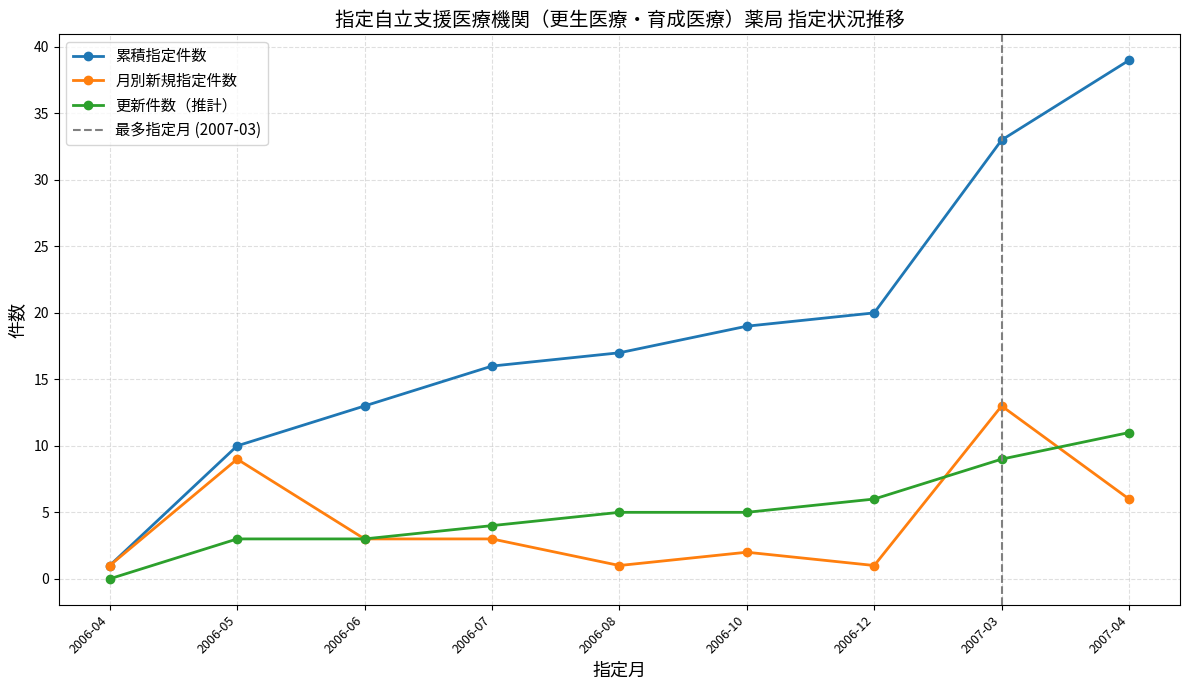

Which label corresponds to the smallest value in the chart?

2006-04